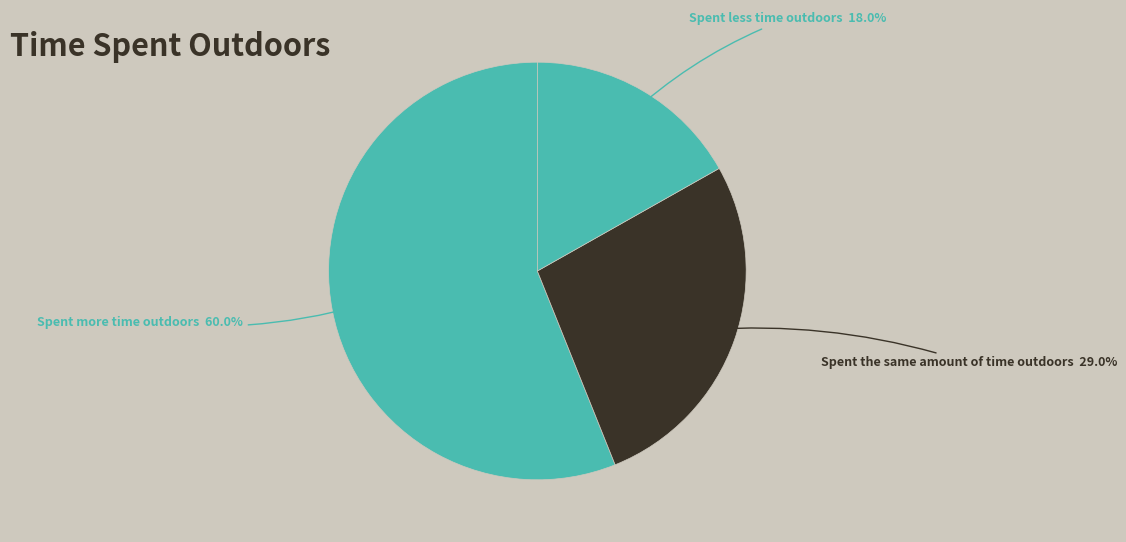

Which slice is the largest?

Spent more time outdoors